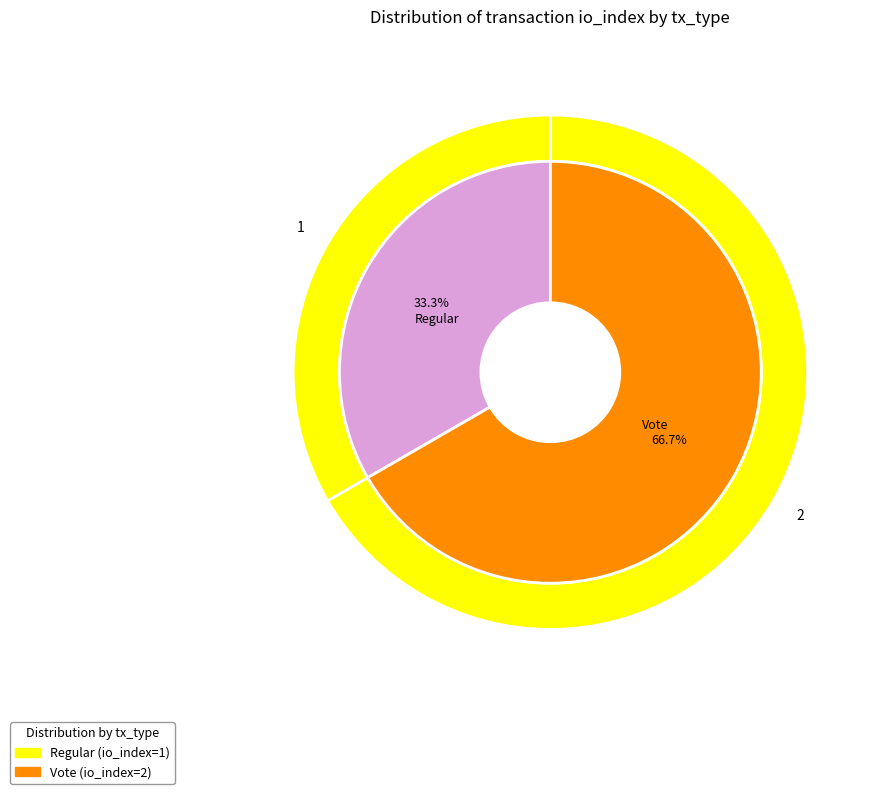

To the nearest percent, what percentage of the pie is Vote?

67%